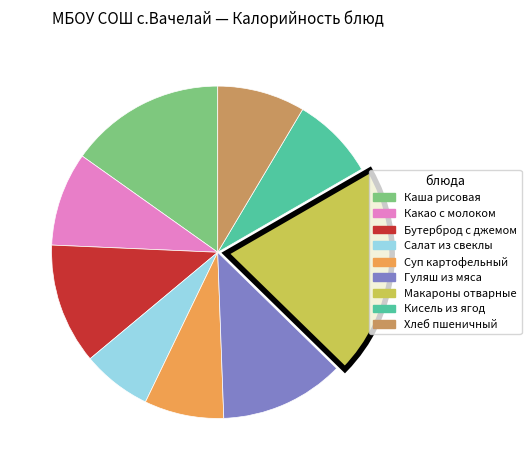

Between Хлеб пшеничный and Гуляш из мяса, which is larger?

Гуляш из мяса